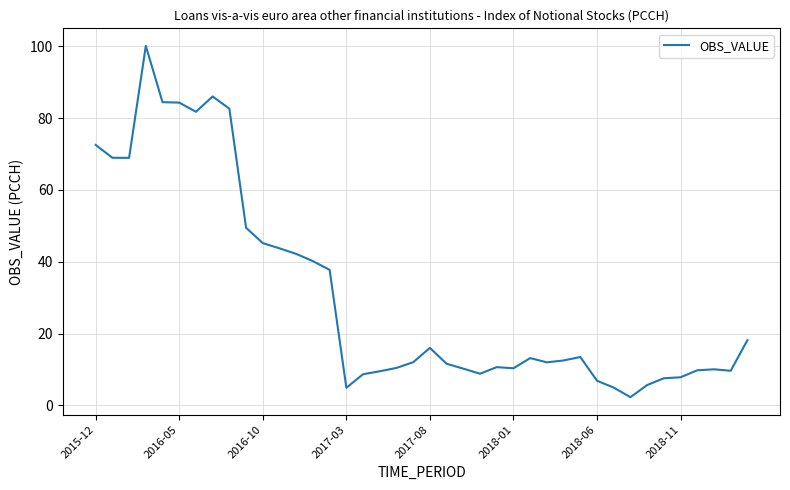

What is the smallest value displayed?

2.3